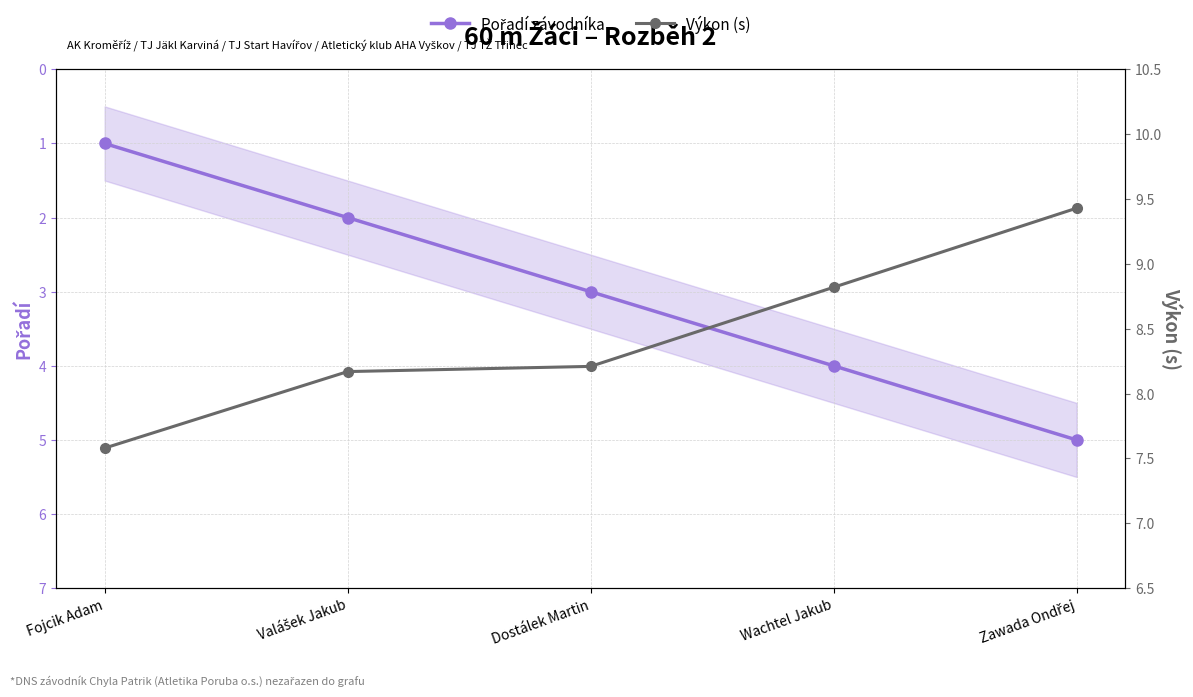

What is the label of the 2nd point from the right?

Wachtel Jakub